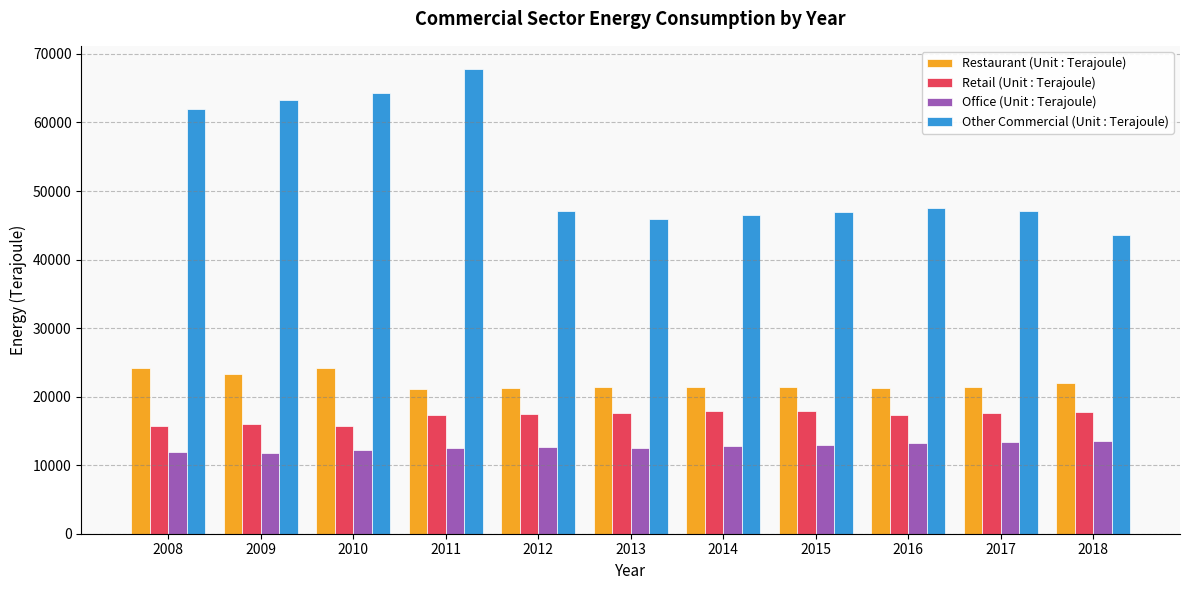

How many groups of bars are there?

11